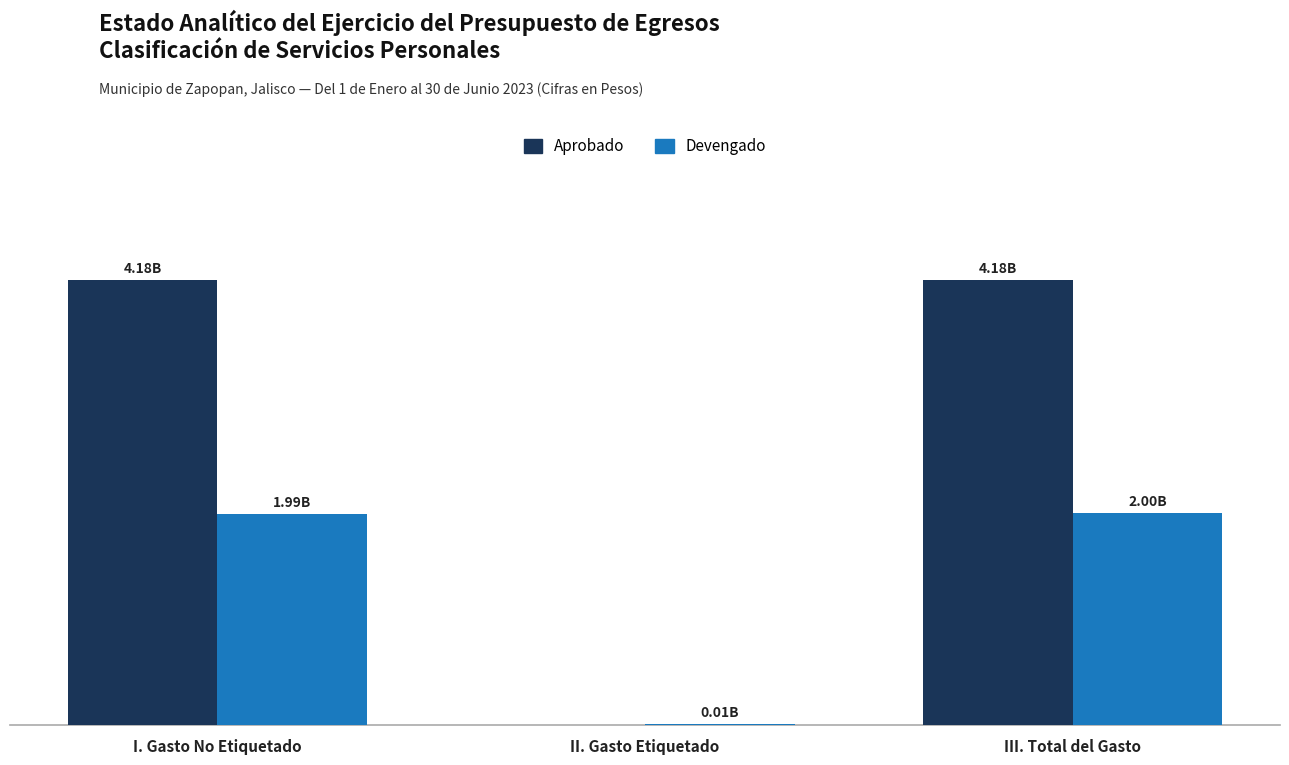

Which series has the largest total across all categories?

Aprobado